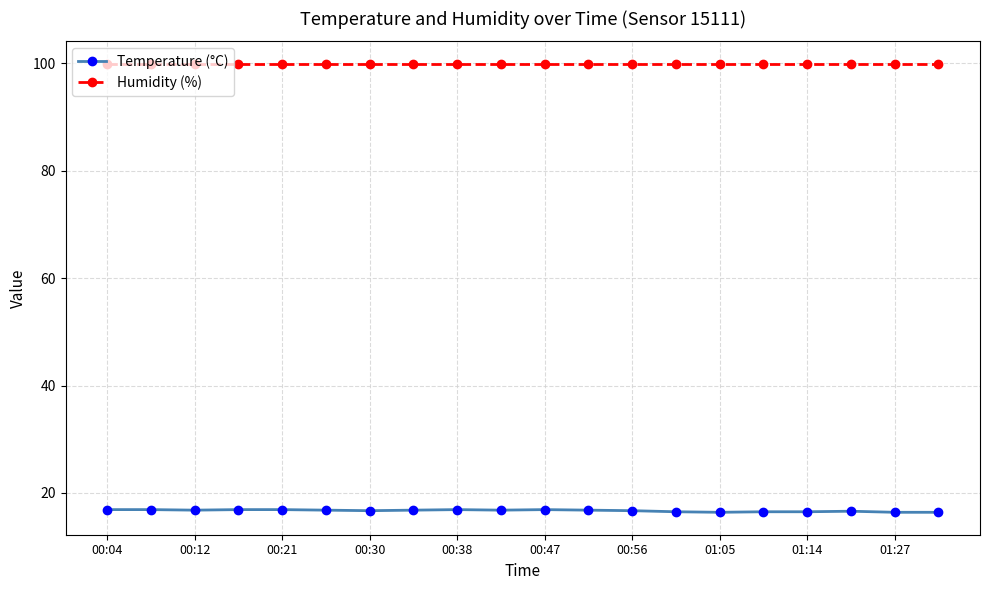

Which series has the largest total across all categories?

Humidity (%)